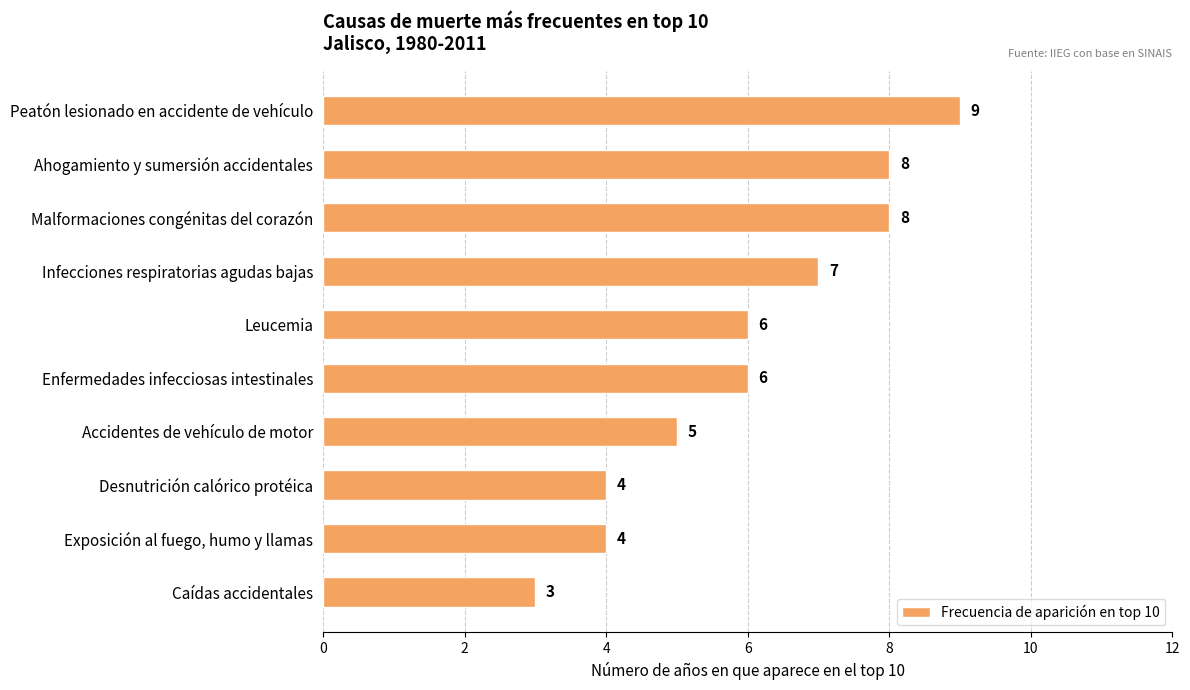

What is the maximum value shown in the chart?

9